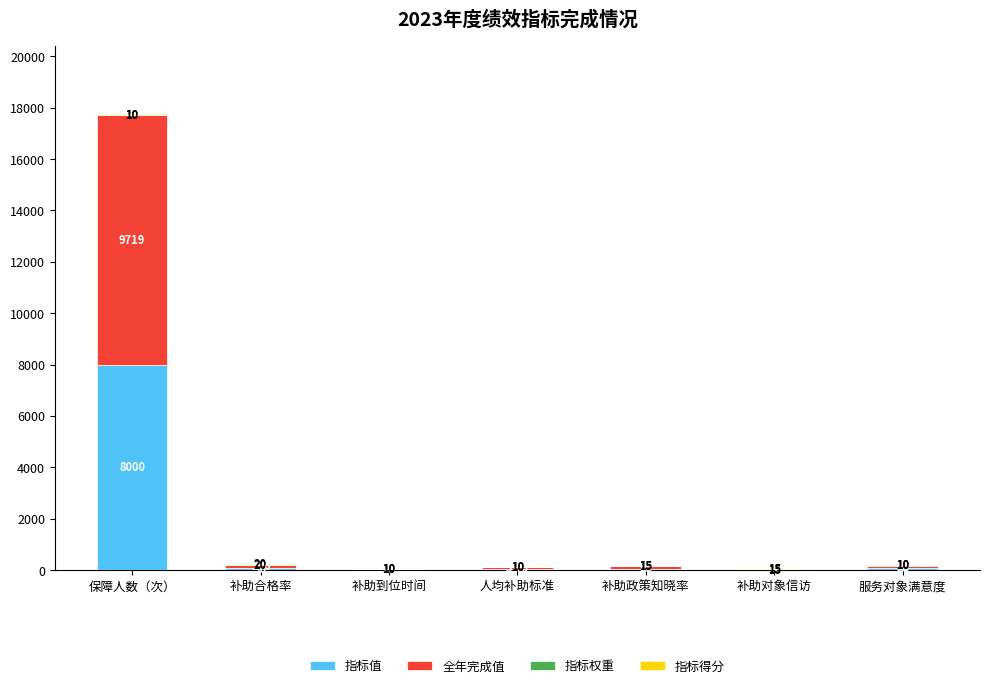

At which category is the sum across all series the highest?

保障人数（次）